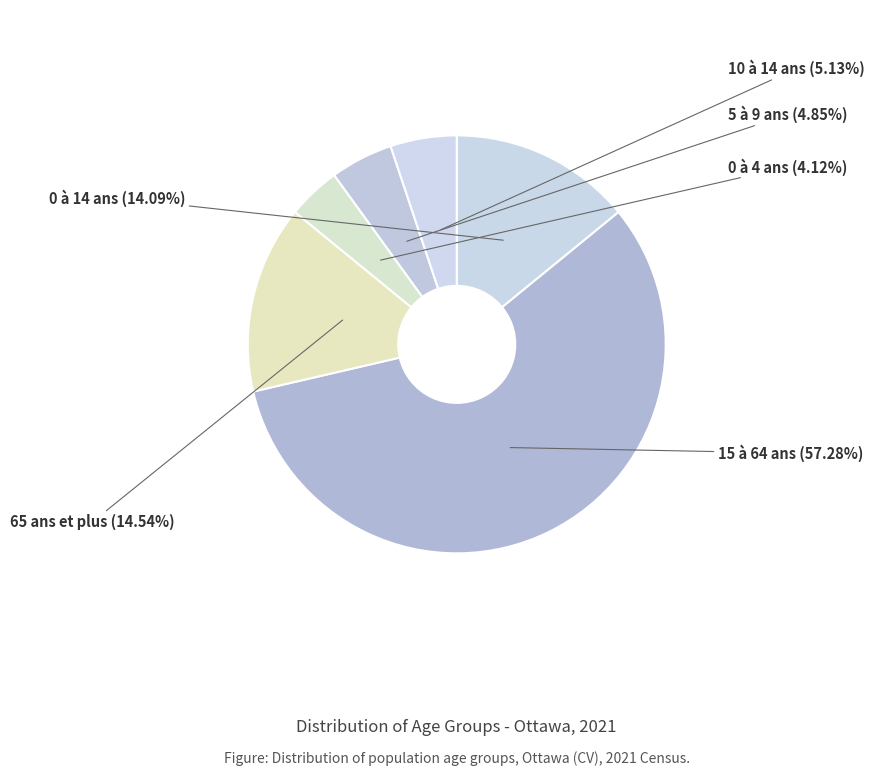

Count the number of slices in the pie.

6